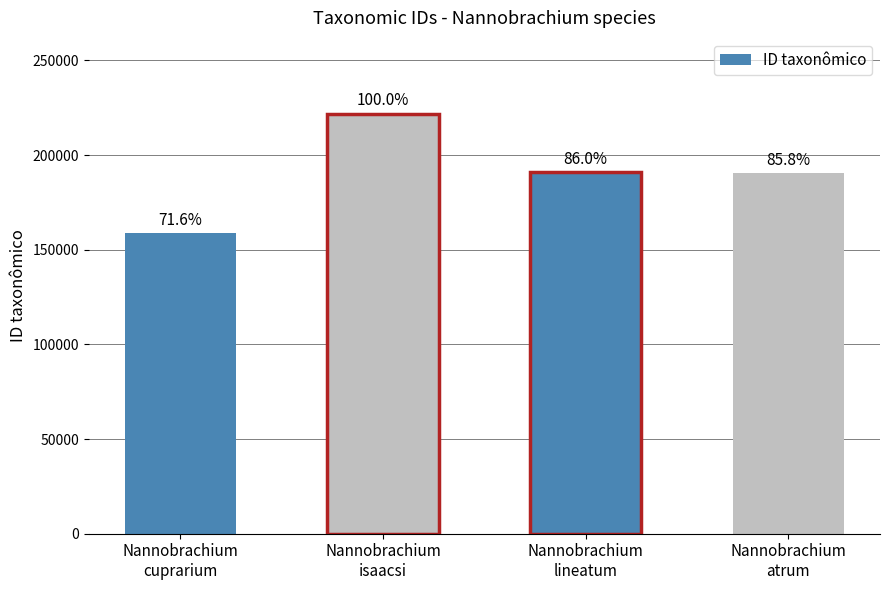

How many bars are there in total?

4